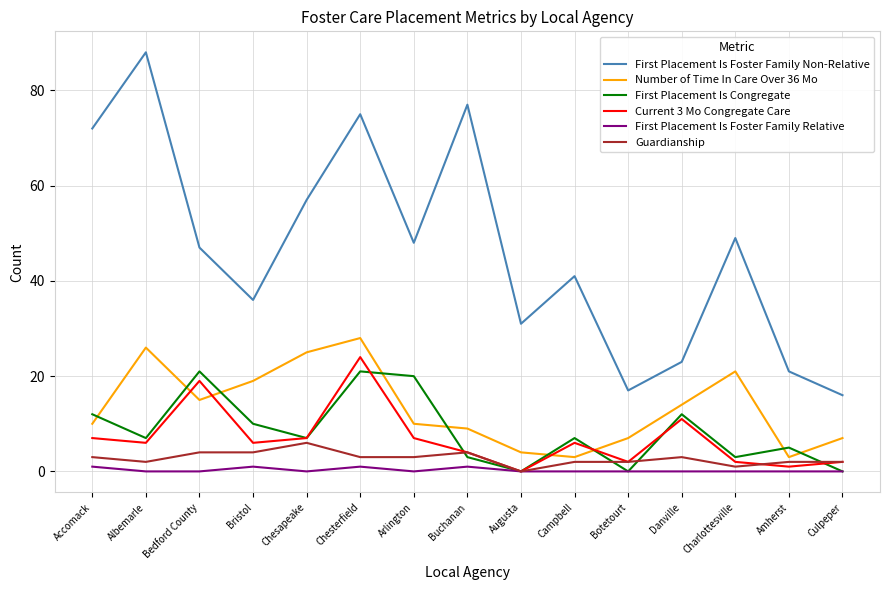

The value of Guardianship at Bristol is 4. True or false?

True